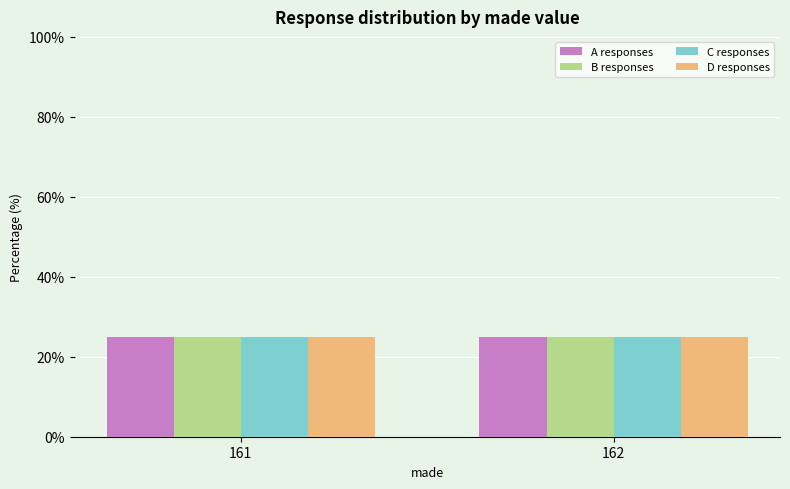

At which category is the sum across all series the highest?

161